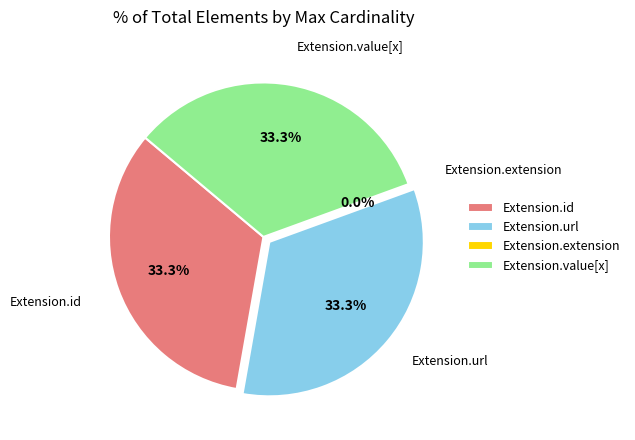

Do Extension.id and Extension.url together represent more than half of the pie?

Yes